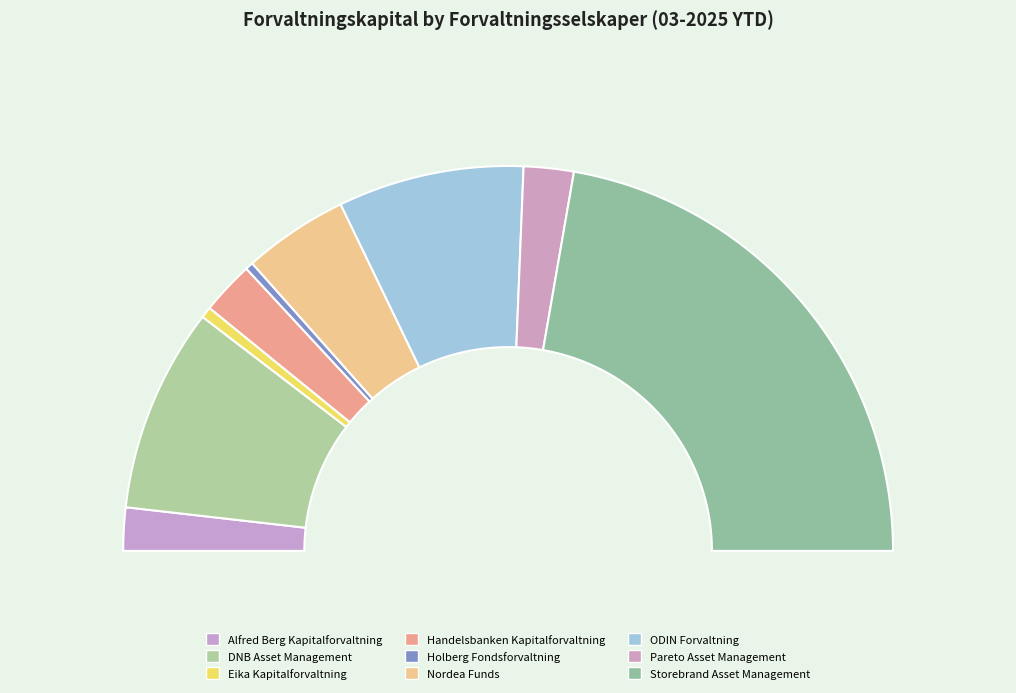

Does Holberg Fondsforvaltning represent more than half of the total?

No